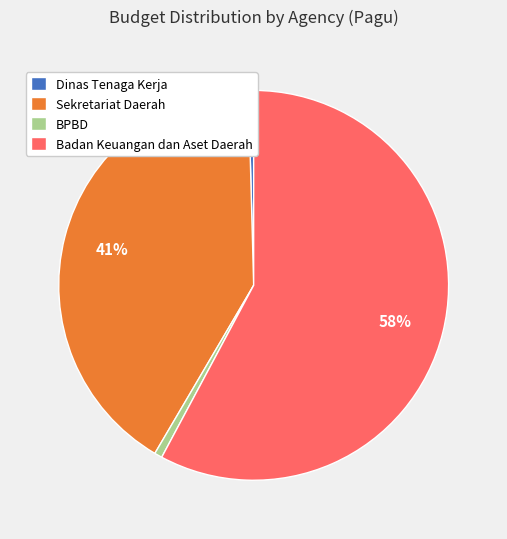

To the nearest percent, what is the average slice percentage?

25%